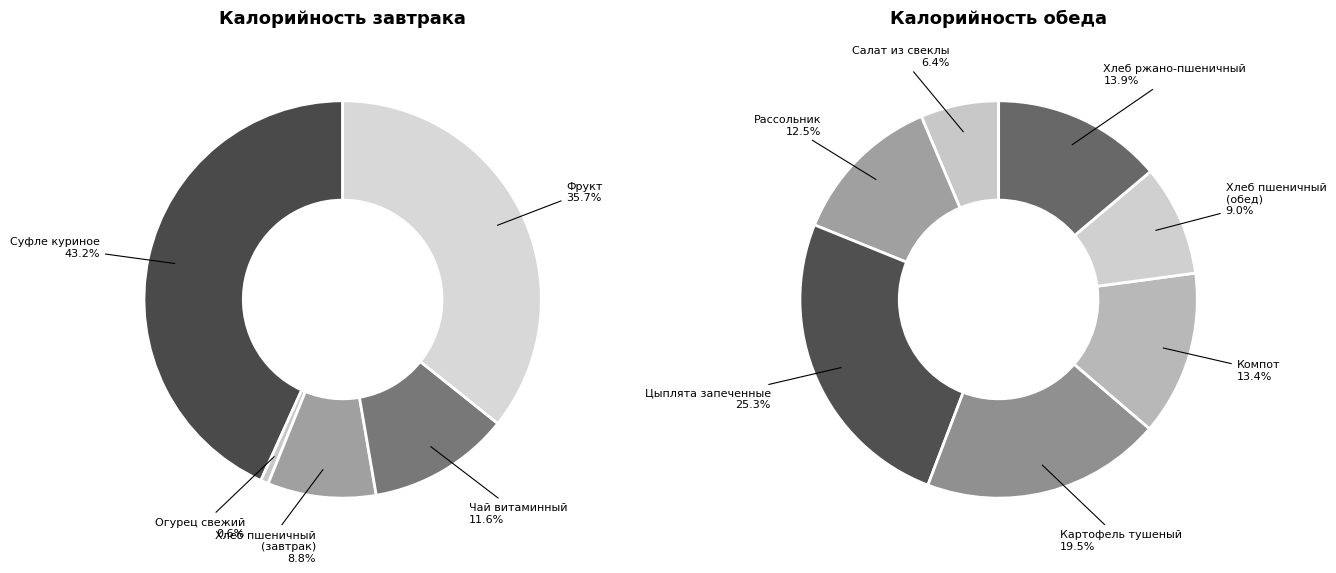

Is there any slice that represents more than half of the pie?

No